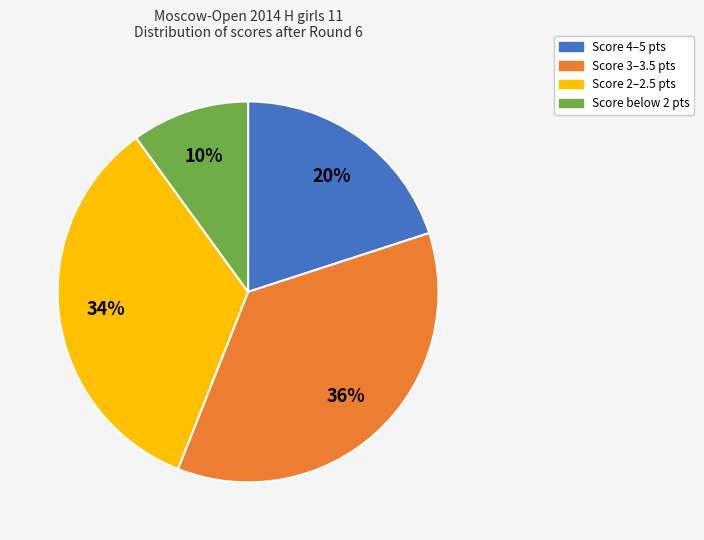

Is there any slice that represents more than half of the pie?

No